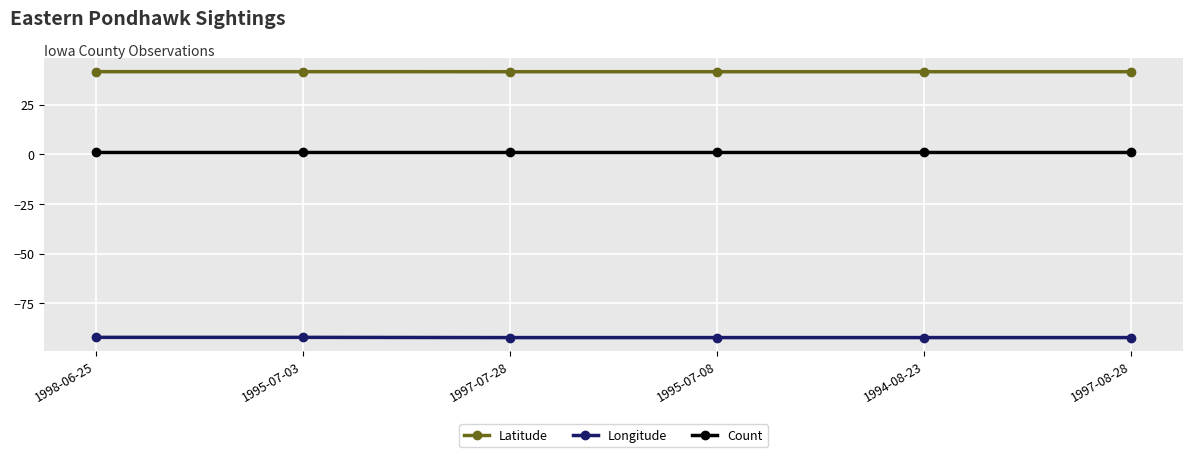

Is it true that Longitude equals -92.2 at 1997-08-28?

True